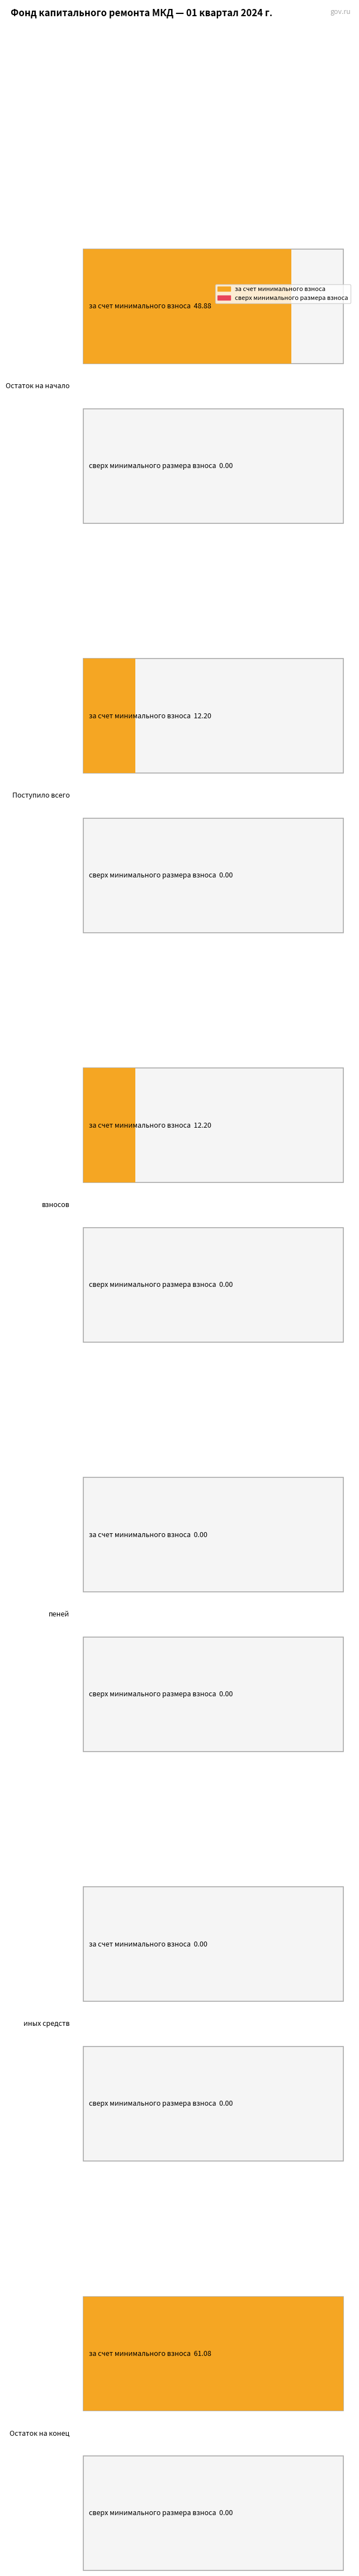

Rank the categories by сверх минимального размера взноса value from highest to lowest.

Остаток на начало, Поступило всего, взносов, пеней, иных средств, Остаток на конец